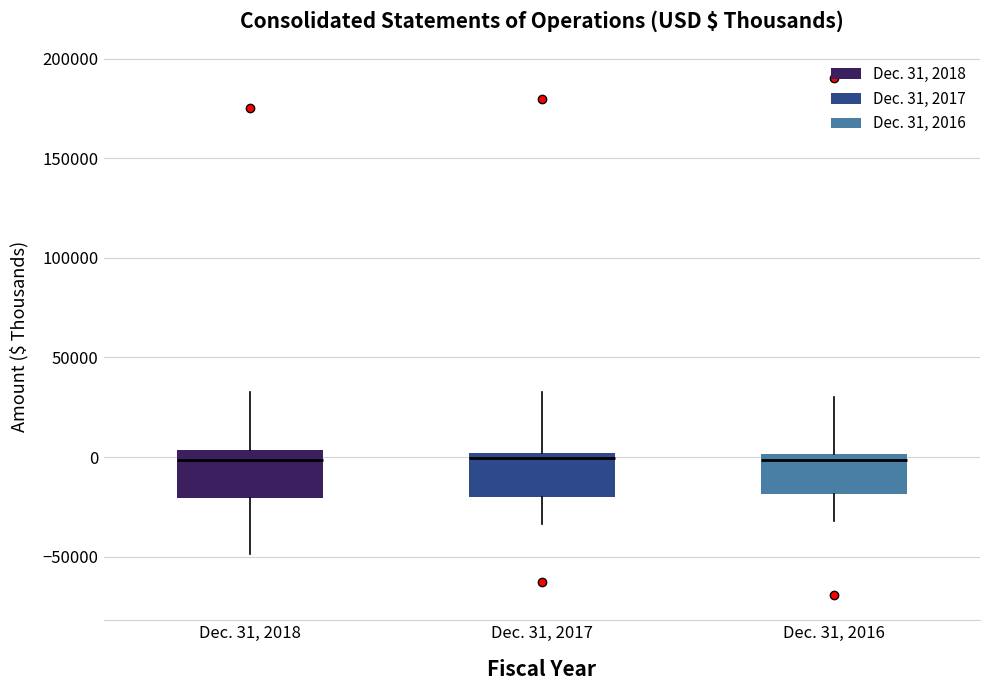

Reading left to right, transcribe this box plot: for each box, give where its median line is, the range the box spans, and where its two whiskers end, as read against the y-axis. The values are not printed on the chart, so give them approximately, as read against the axis.

Dec. 31, 2018: median 0, box -20000 to 5000, whiskers -50000 to 35000
Dec. 31, 2017: median 0 (just below the box's upper edge), box -20000 to 0, whiskers -35000 to 35000
Dec. 31, 2016: median 0 (just below the box's upper edge), box -20000 to 0, whiskers -30000 to 30000